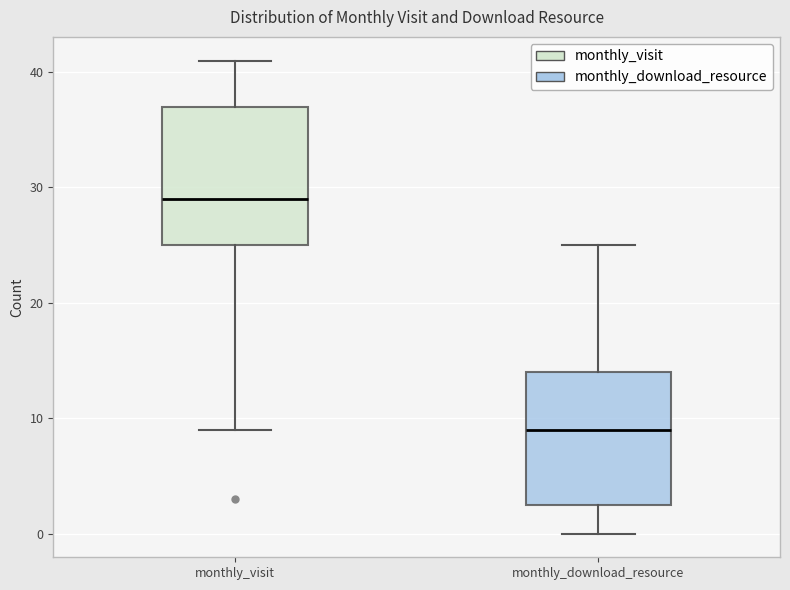

Where is the lower edge of the box for monthly_download_resource on the y-axis? The values are not printed on the chart, so give them approximately, as read against the axis.

3